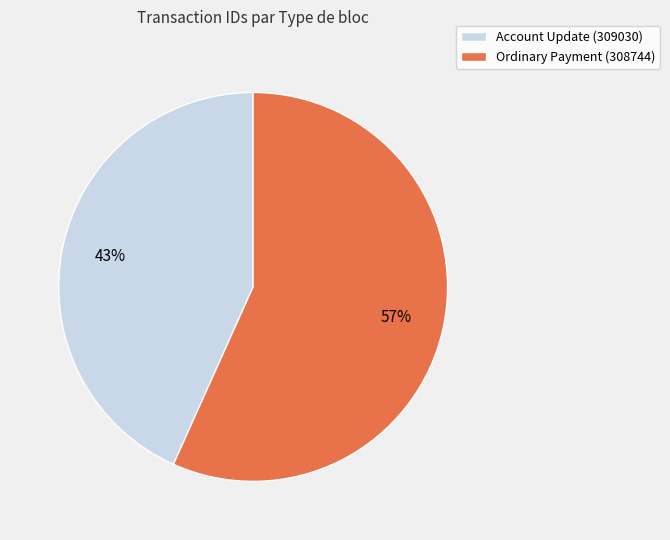

What is the majority slice?

Ordinary Payment (308744)